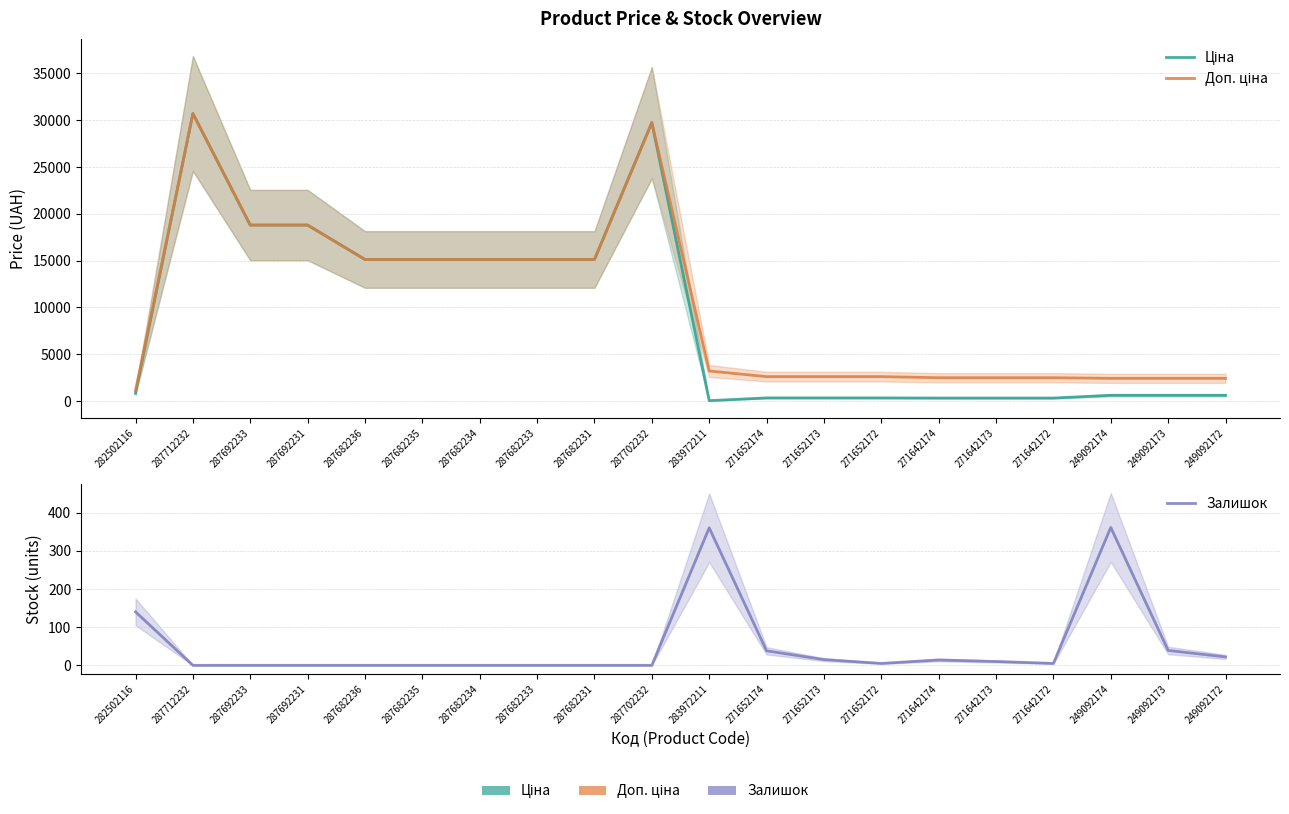

In Ціна, how many points are higher than both neighbors (excluding endpoints)?

2